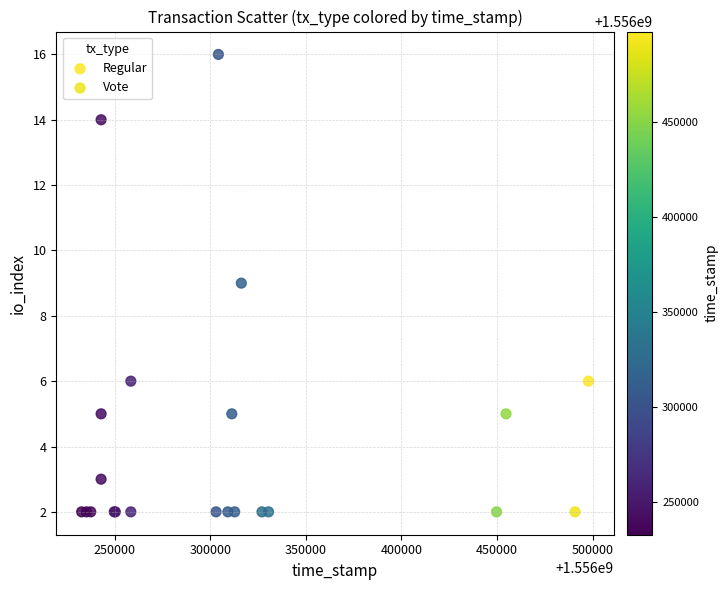

Which series reaches the maximum Y coordinate?

Regular